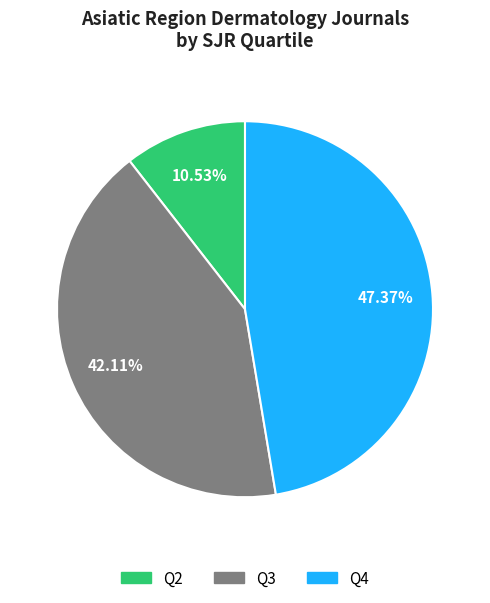

Does any single category account for the majority?

No